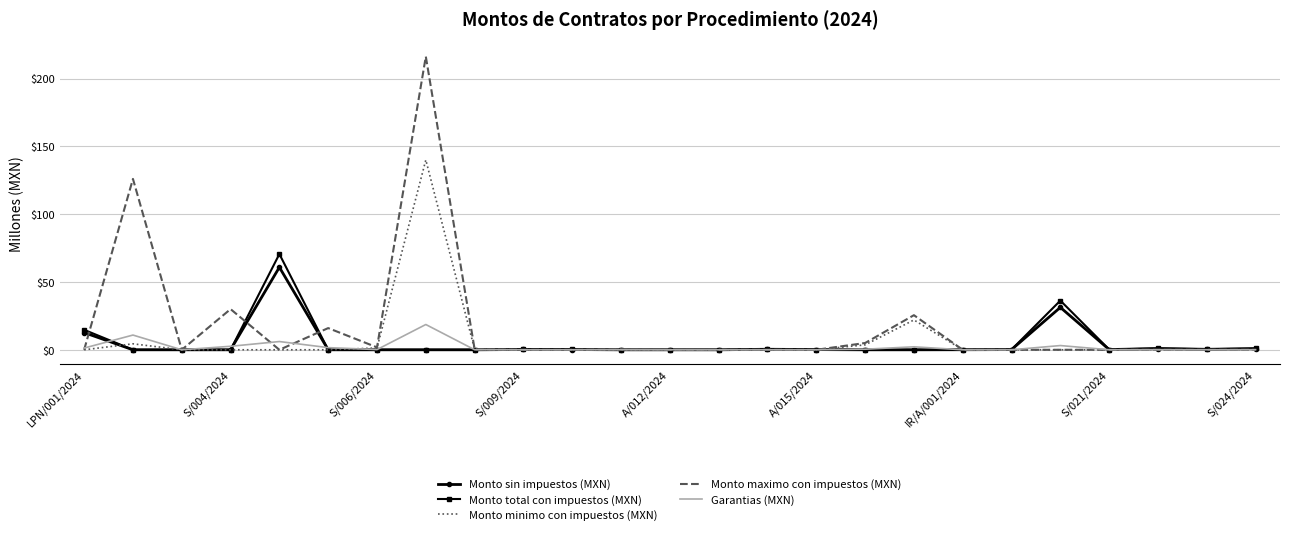

What is the greatest value displayed?

216.2